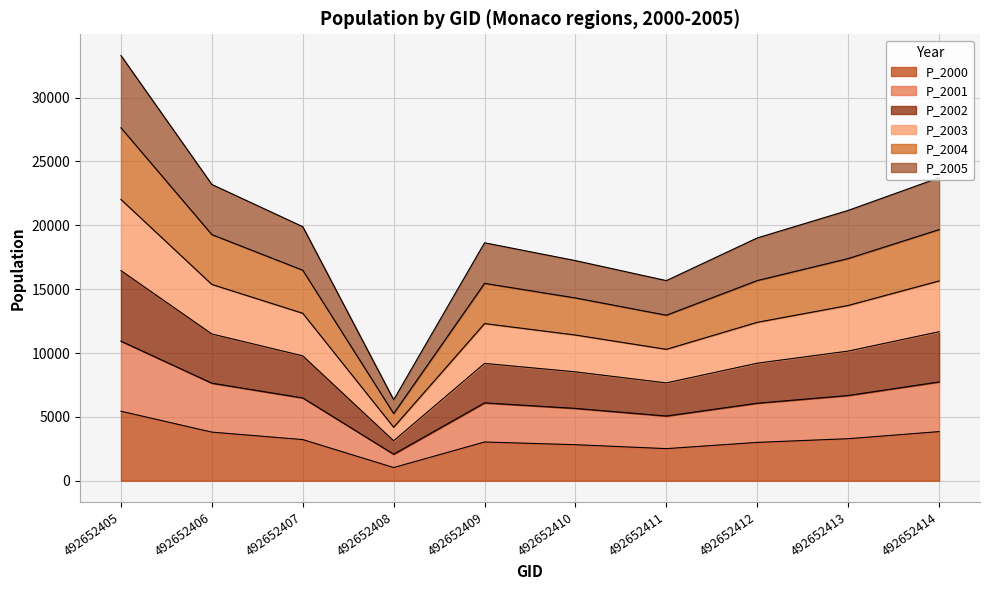

Which has a higher value, 492652405 or 492652409?

492652405